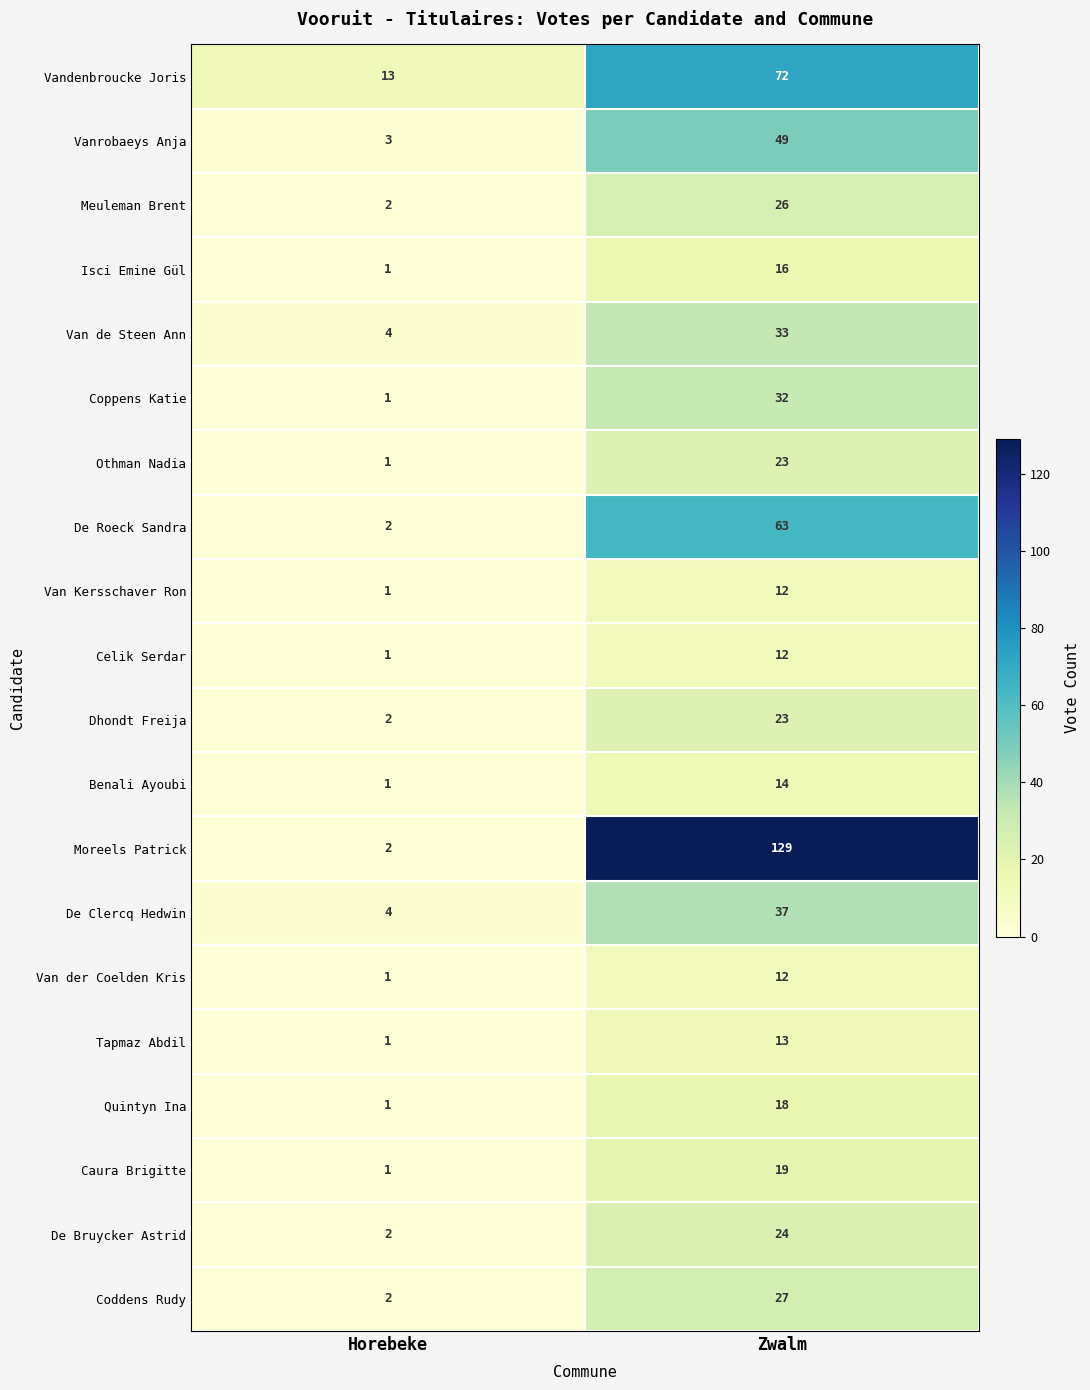

At which label does Van der Coelden Kris reach its minimum?

Horebeke